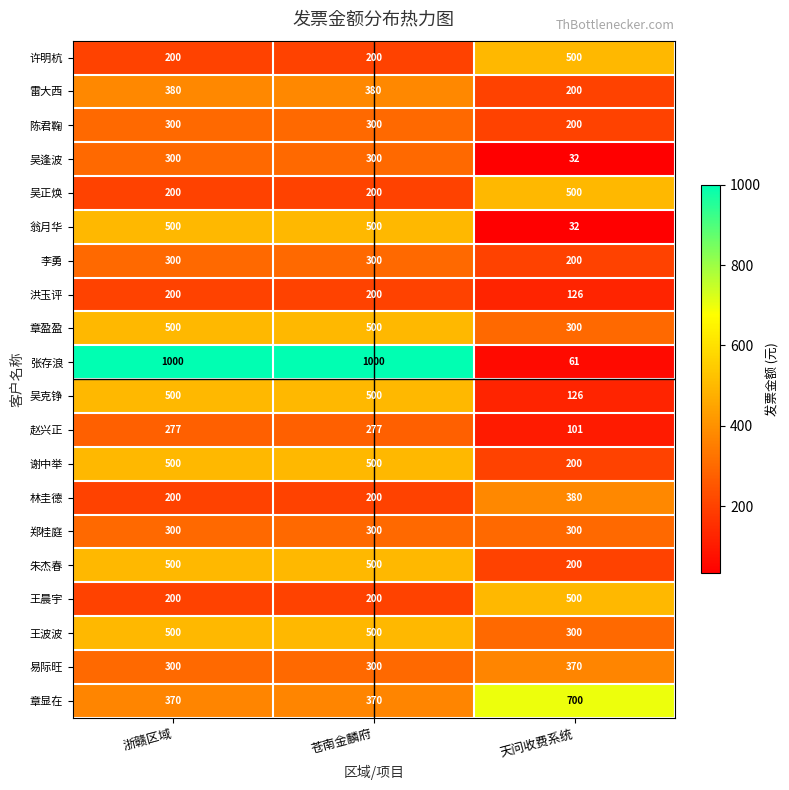

What is the minimum value for 雷大西?

200